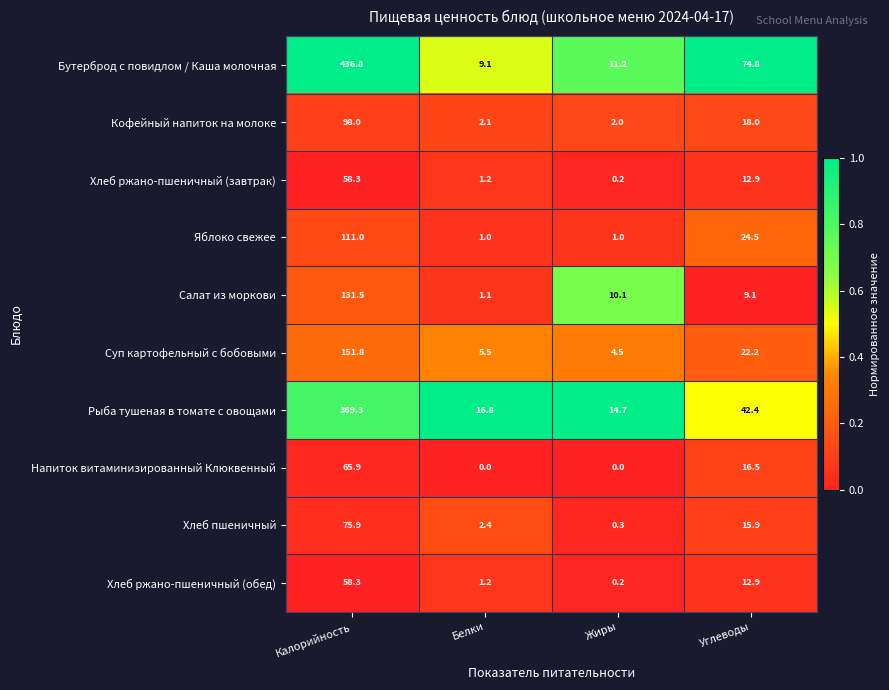

The value of Суп картофельный с бобовыми at Жиры is 4.5. True or false?

True